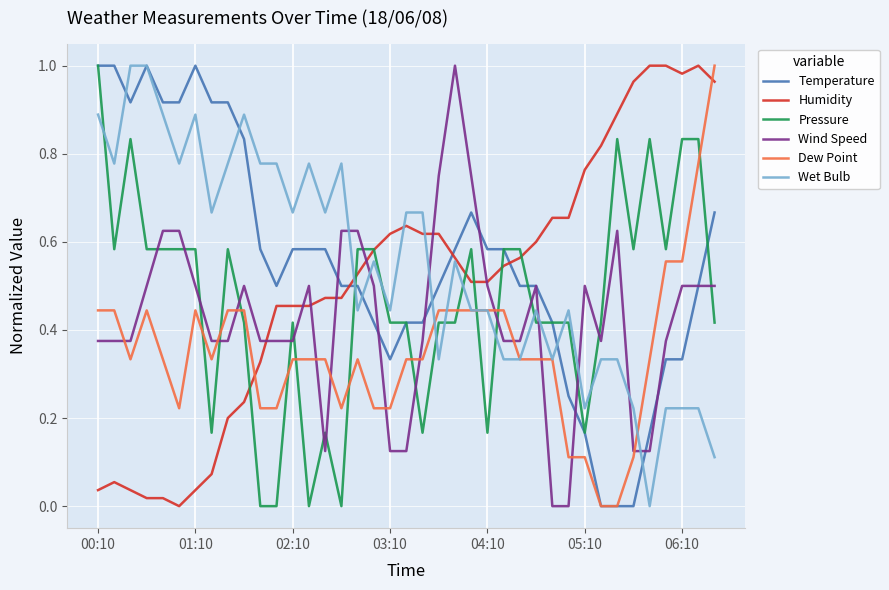

Does the chart display data point markers on the line(s)?

No